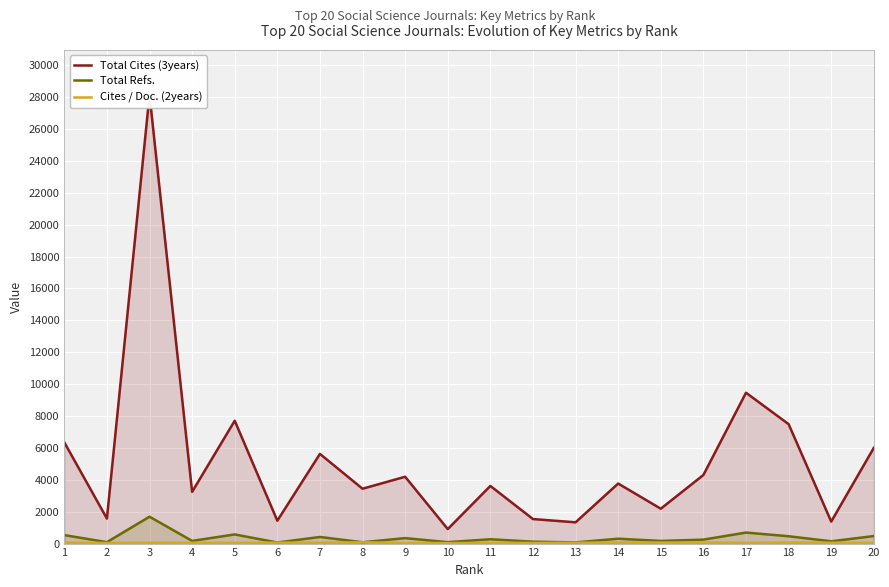

Rank the series at 19 from highest to lowest value.

Total Cites (3years), Total Refs., Cites / Doc. (2years)